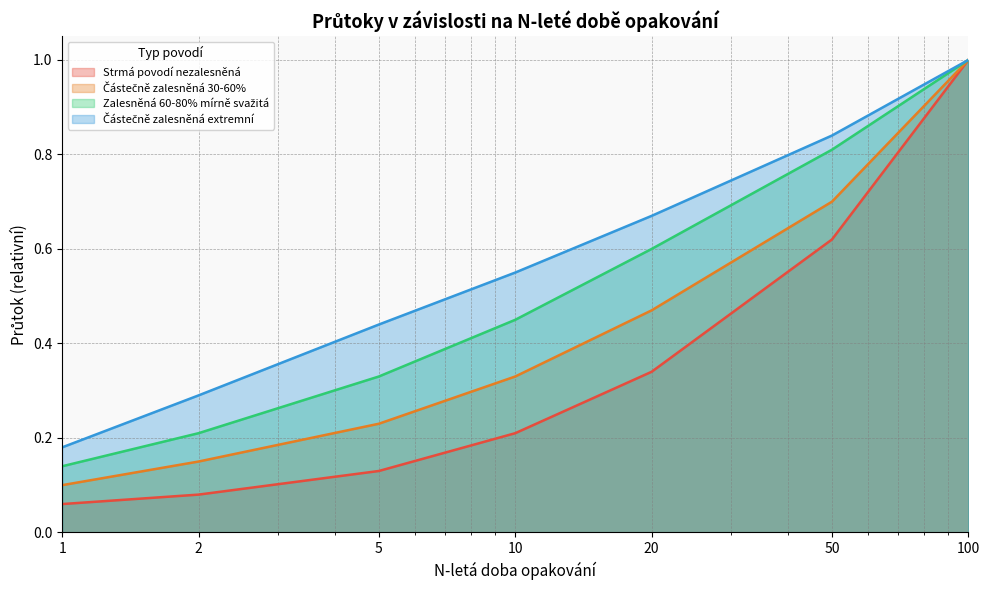

What is the value of the Částečně zalesněná extremní point at the 6th from the left?

0.8